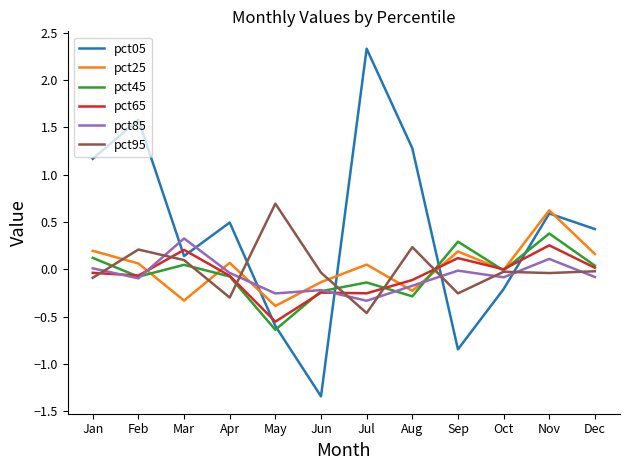

Which label corresponds to the smallest value in the chart?

Jun